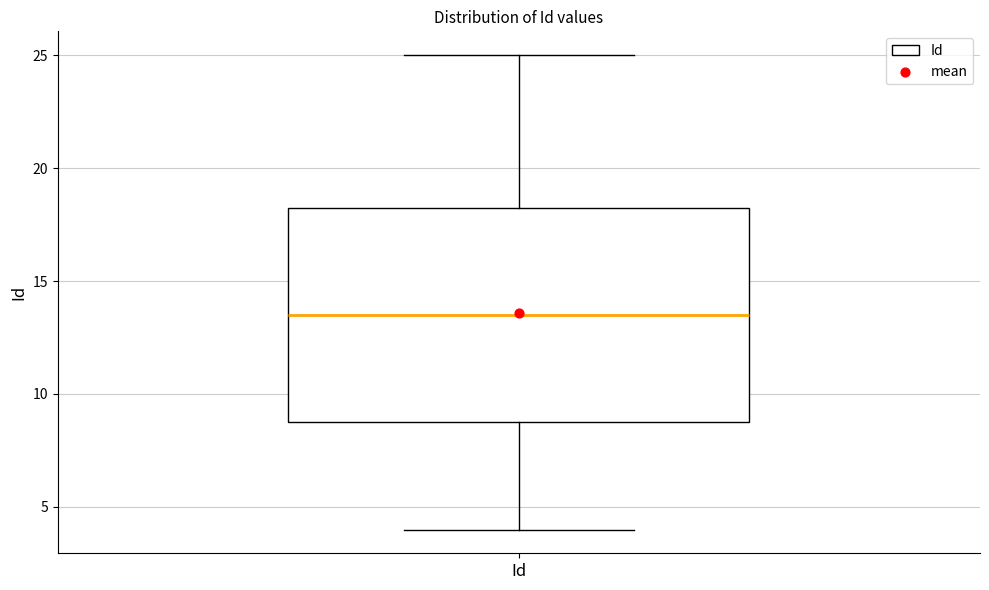

Where is the upper edge of the box for Id on the y-axis? The values are not printed on the chart, so give them approximately, as read against the axis.

18.5